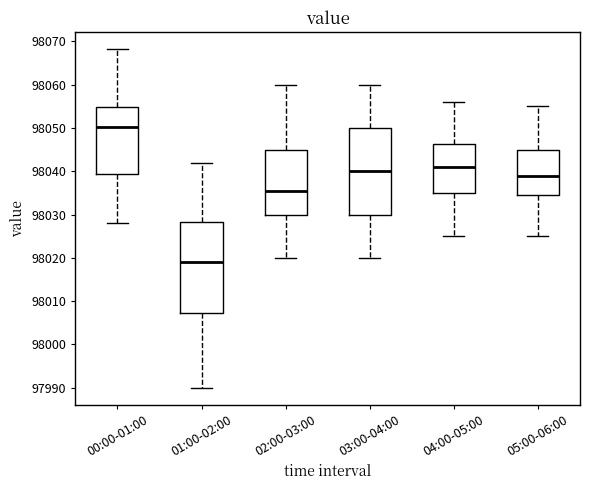

Reading left to right, transcribe this box plot: for each box, give where its median line is, the range the box spans, and where its two whiskers end, as read against the y-axis. The values are not printed on the chart, so give them approximately, as read against the axis.

00:00-01:00: median 98050, box 98039 to 98055, whiskers 98028 to 98068
01:00-02:00: median 98019, box 98007 to 98028, whiskers 97990 to 98042
02:00-03:00: median 98036, box 98030 to 98045, whiskers 98020 to 98060
03:00-04:00: median 98040, box 98030 to 98050, whiskers 98020 to 98060
04:00-05:00: median 98041, box 98035 to 98046, whiskers 98025 to 98056
05:00-06:00: median 98039, box 98035 to 98045, whiskers 98025 to 98055